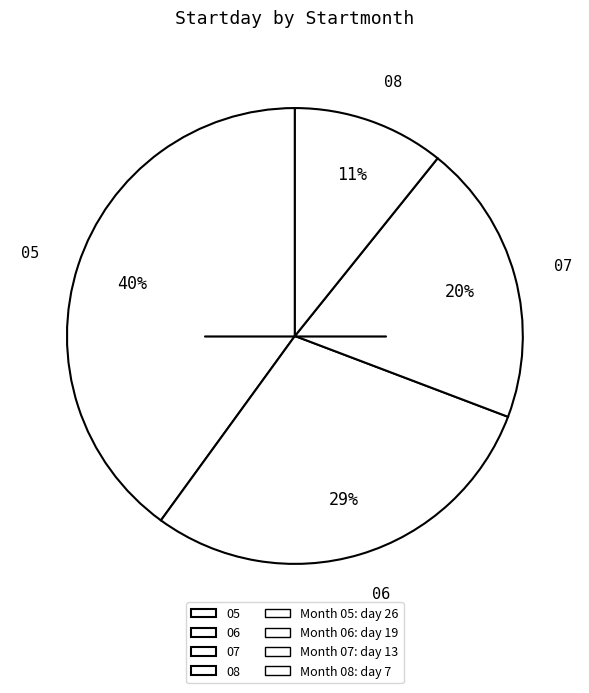

Which slice is the smallest?

08